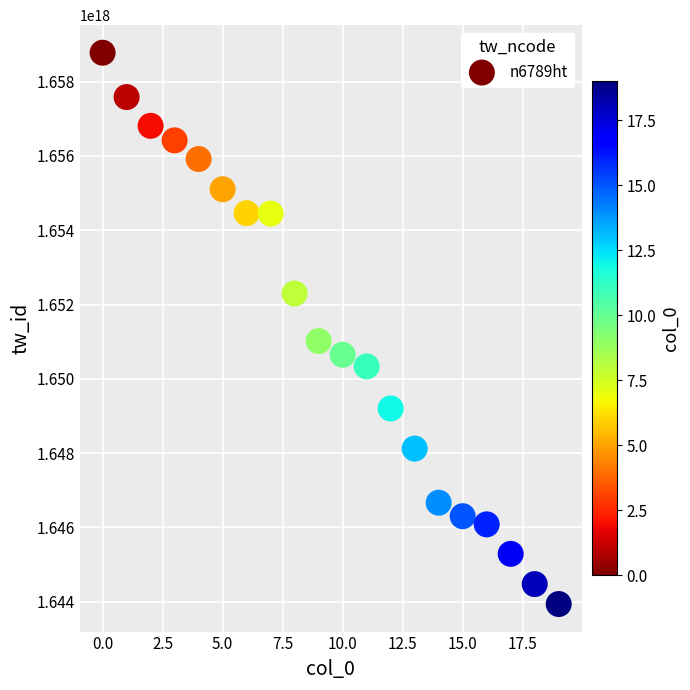

What Y value in the scatter plot is closest to 1651358250548379648?

1651016385689193984